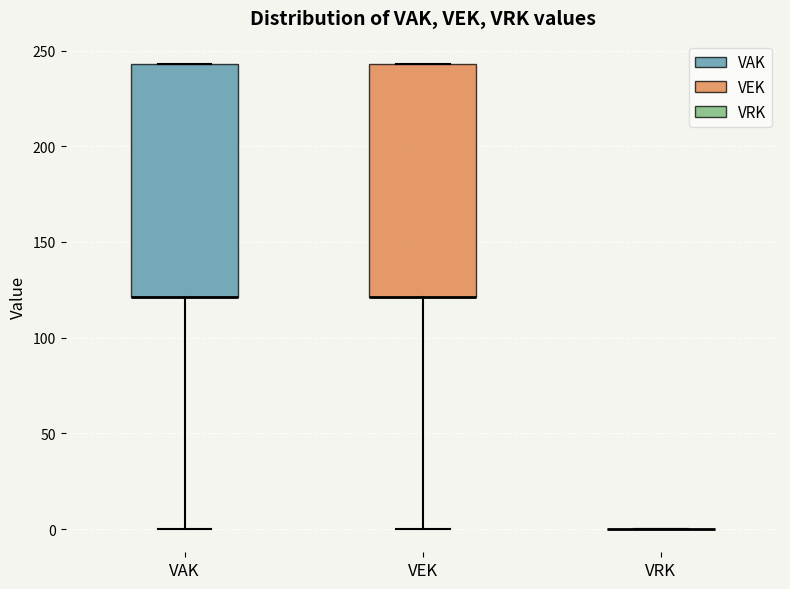

Reading left to right, transcribe this box plot: for each box, give where its median line is, the range the box spans, and where its two whiskers end, as read against the y-axis. The values are not printed on the chart, so give them approximately, as read against the axis.

VAK: median 120 (drawn on the box's lower edge), box 120 to 245, whiskers 0 to 245
VEK: median 120 (drawn on the box's lower edge), box 120 to 245, whiskers 0 to 245
VRK: box collapsed to a line at 0, whiskers 0 to 0